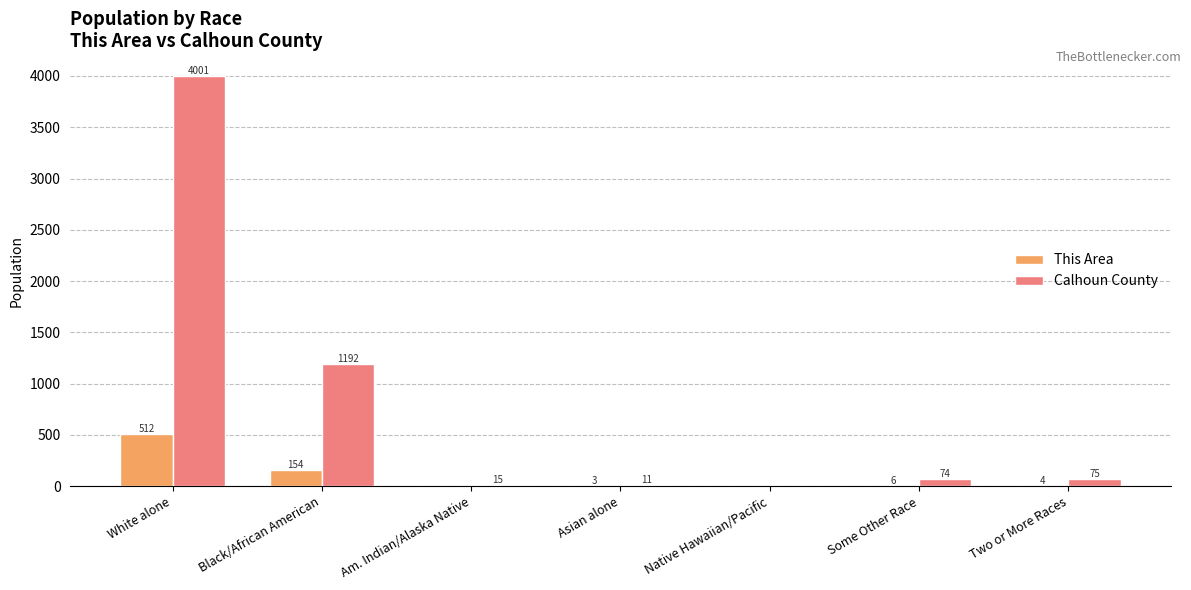

Which category has the highest value in the This Area series?

White alone